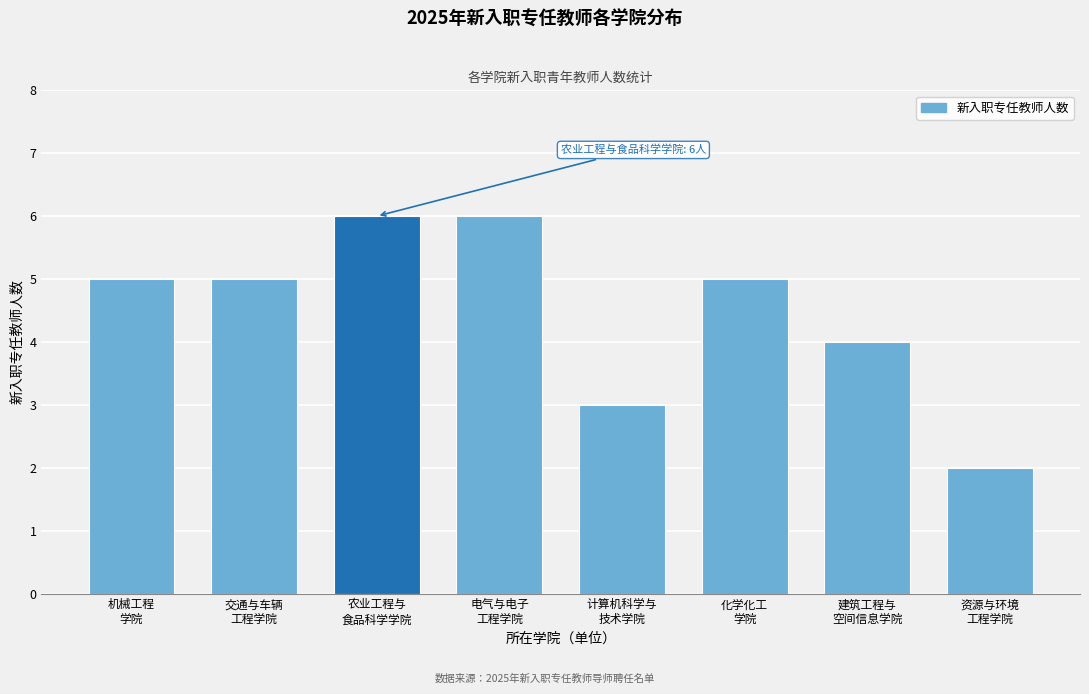

Reading left to right, extract all data points from this chart.

5	5	6	6	3	5	4	2